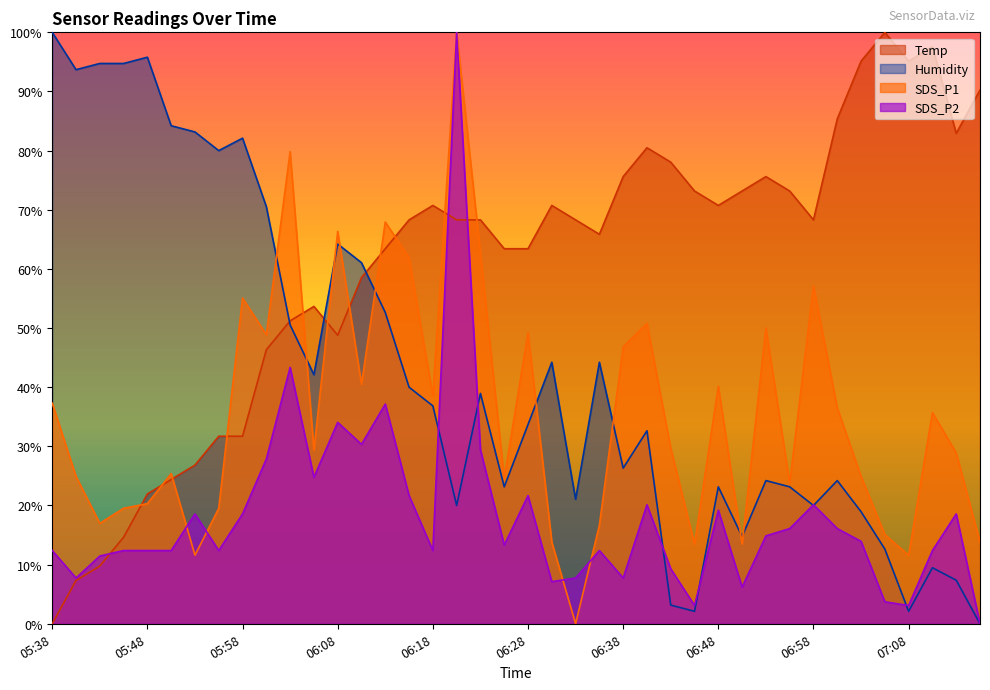

Which category has the lowest value across all series?

05:38